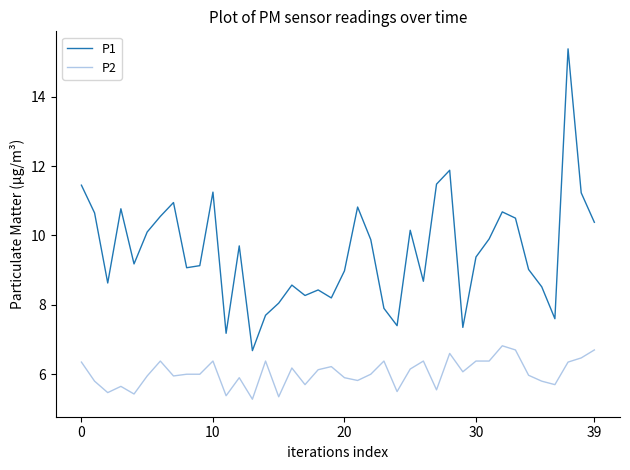

What is the minimum value shown in the chart?

5.3